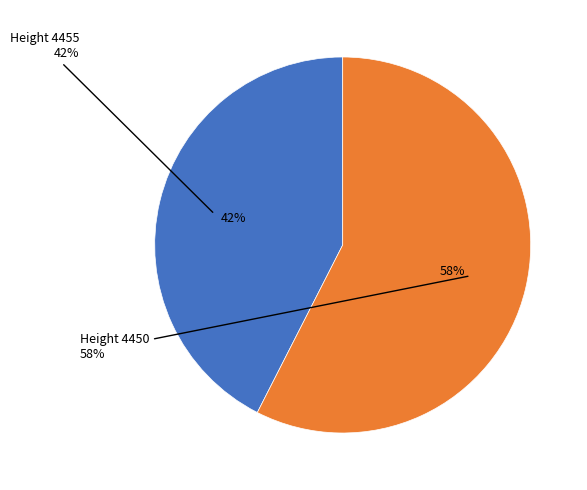

How many segments does this pie chart have?

2